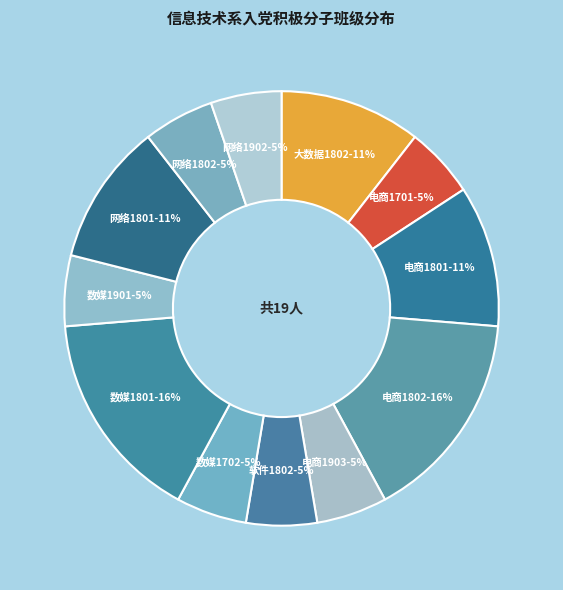

Is it true that 网络1801 is 1% of the pie?

False